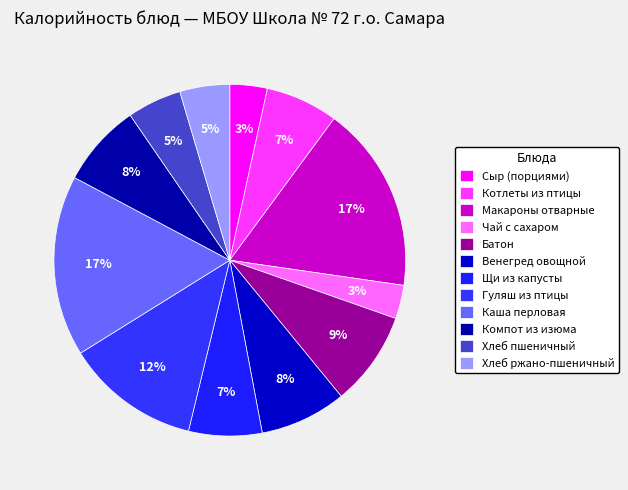

What percentage do Макароны отварные and Каша перловая together represent?

33.8%